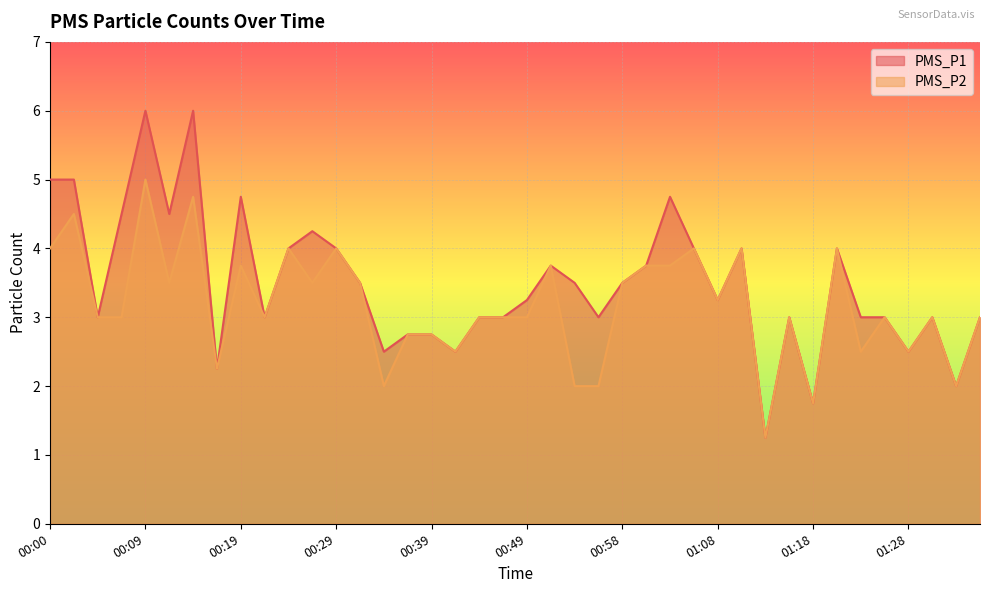

Reading left to right, list all the values displayed in this chart.

PMS_P1: 5.0	5.0	3.0	4.5	6.0	4.5	6.0	2.2	4.8	3.0	4.0	4.2	4.0	3.5	2.5	2.8	2.8	2.5	3.0	3.0	3.2	3.8	3.5	3.0	3.5	3.8	4.8	4.0	3.2	4.0	1.2	3.0	1.8	4.0	3.0	3.0	2.5	3.0	2.0	3.0
PMS_P2: 4.0	4.5	3.0	3.0	5.0	3.5	4.8	2.2	3.8	3.0	4.0	3.5	4.0	3.5	2.0	2.8	2.8	2.5	3.0	3.0	3.0	3.8	2.0	2.0	3.5	3.8	3.8	4.0	3.2	4.0	1.2	3.0	1.8	4.0	2.5	3.0	2.5	3.0	2.0	3.0